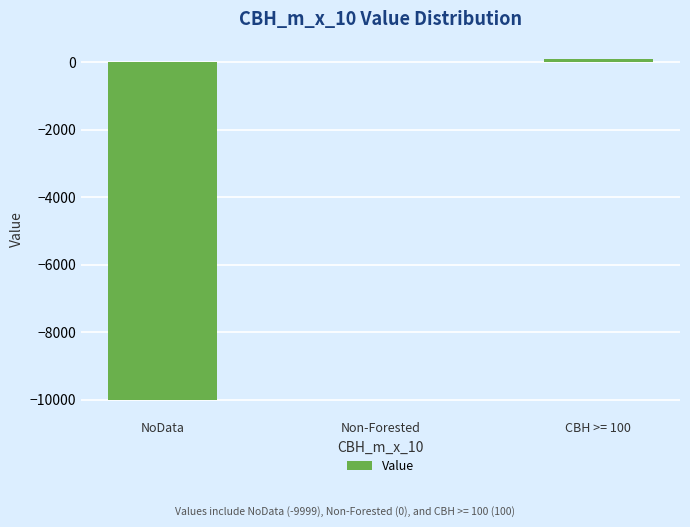

Which category has the highest value across all series?

CBH >= 100